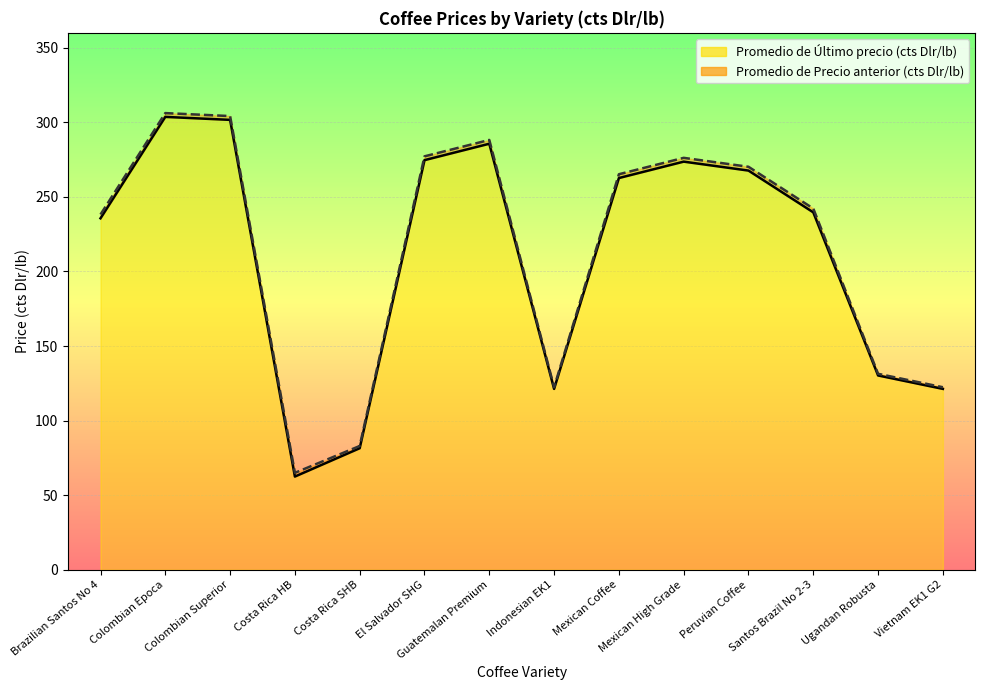

Rank the series by their average value, from lowest to highest.

Promedio de Último precio (cts Dlr/lb), Promedio de Precio anterior (cts Dlr/lb)